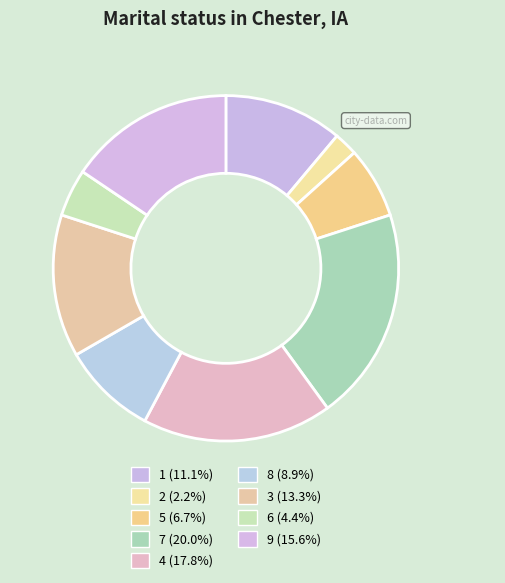

How many segments does this pie chart have?

9